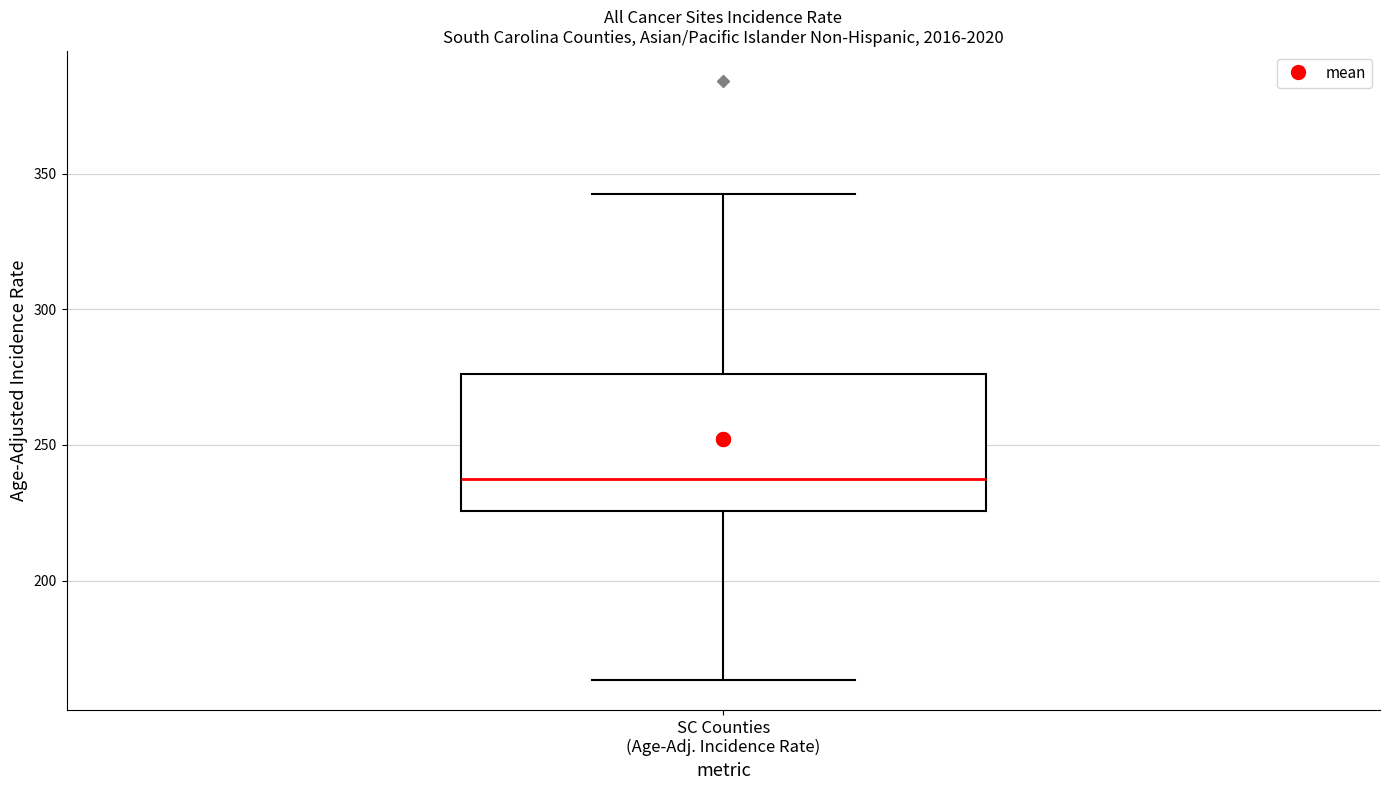

Where does the median line of the box for SC Counties (Age-Adj. Incidence Rate) sit on the y-axis? The values are not printed on the chart, so give them approximately, as read against the axis.

235